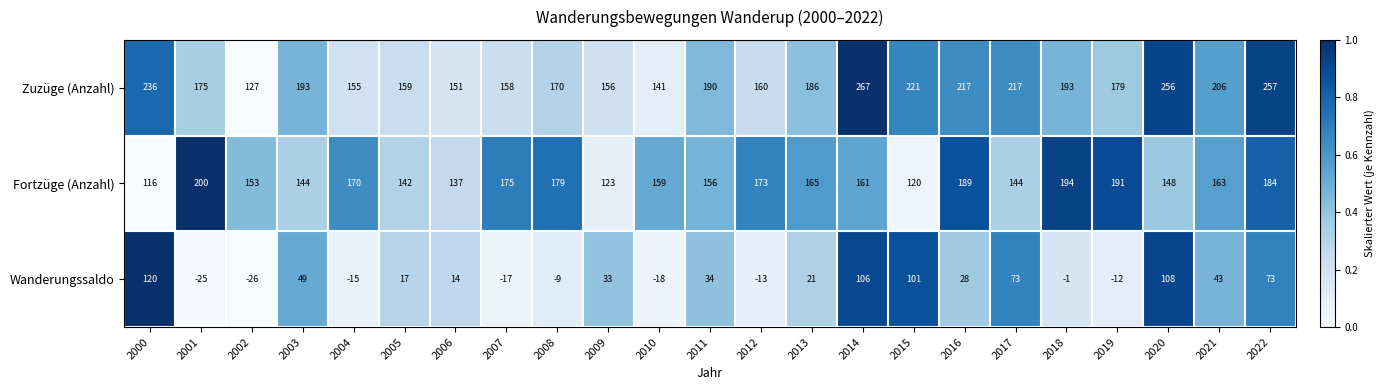

What is the smallest value displayed?

-26